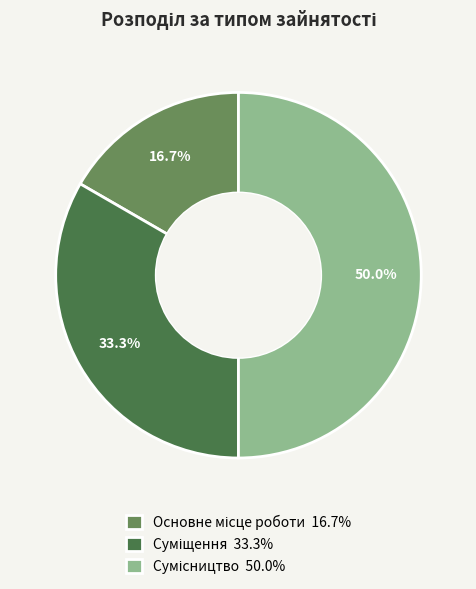

What is the largest slice in the pie chart?

Сумісництво